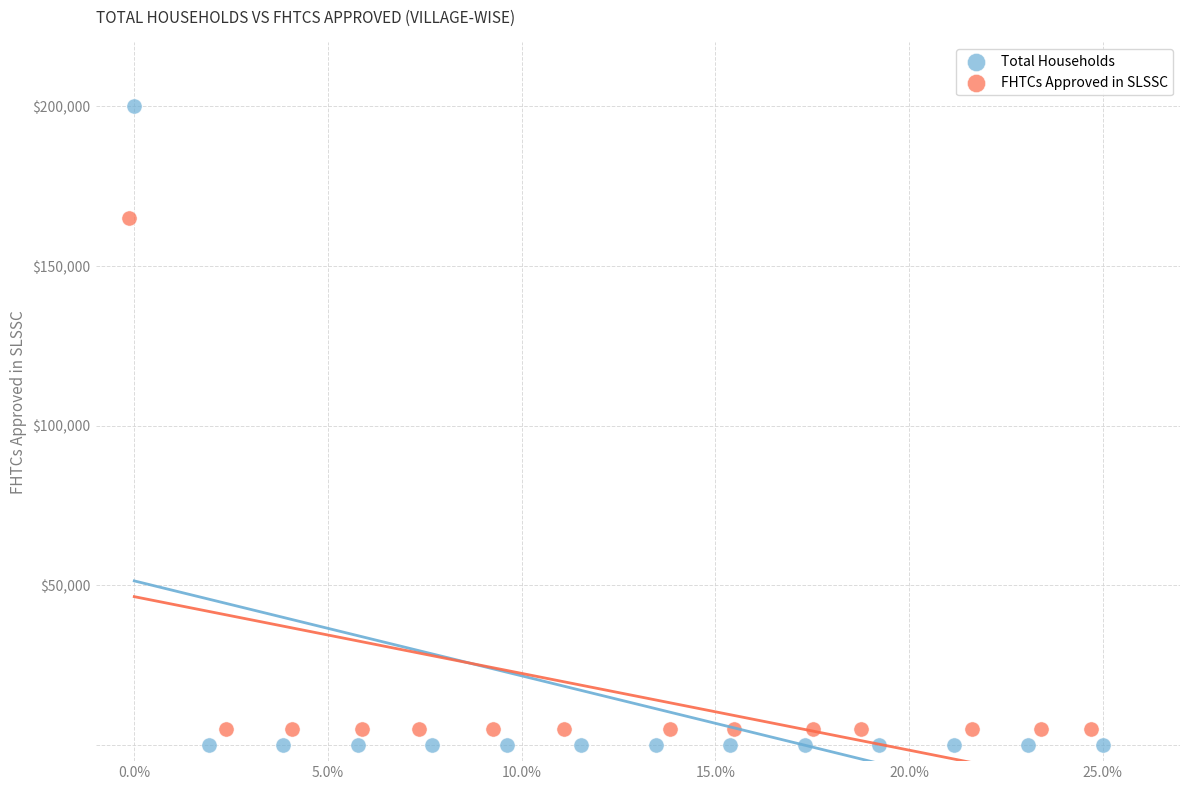

Which series has the largest Y range (max minus min)?

Total Households